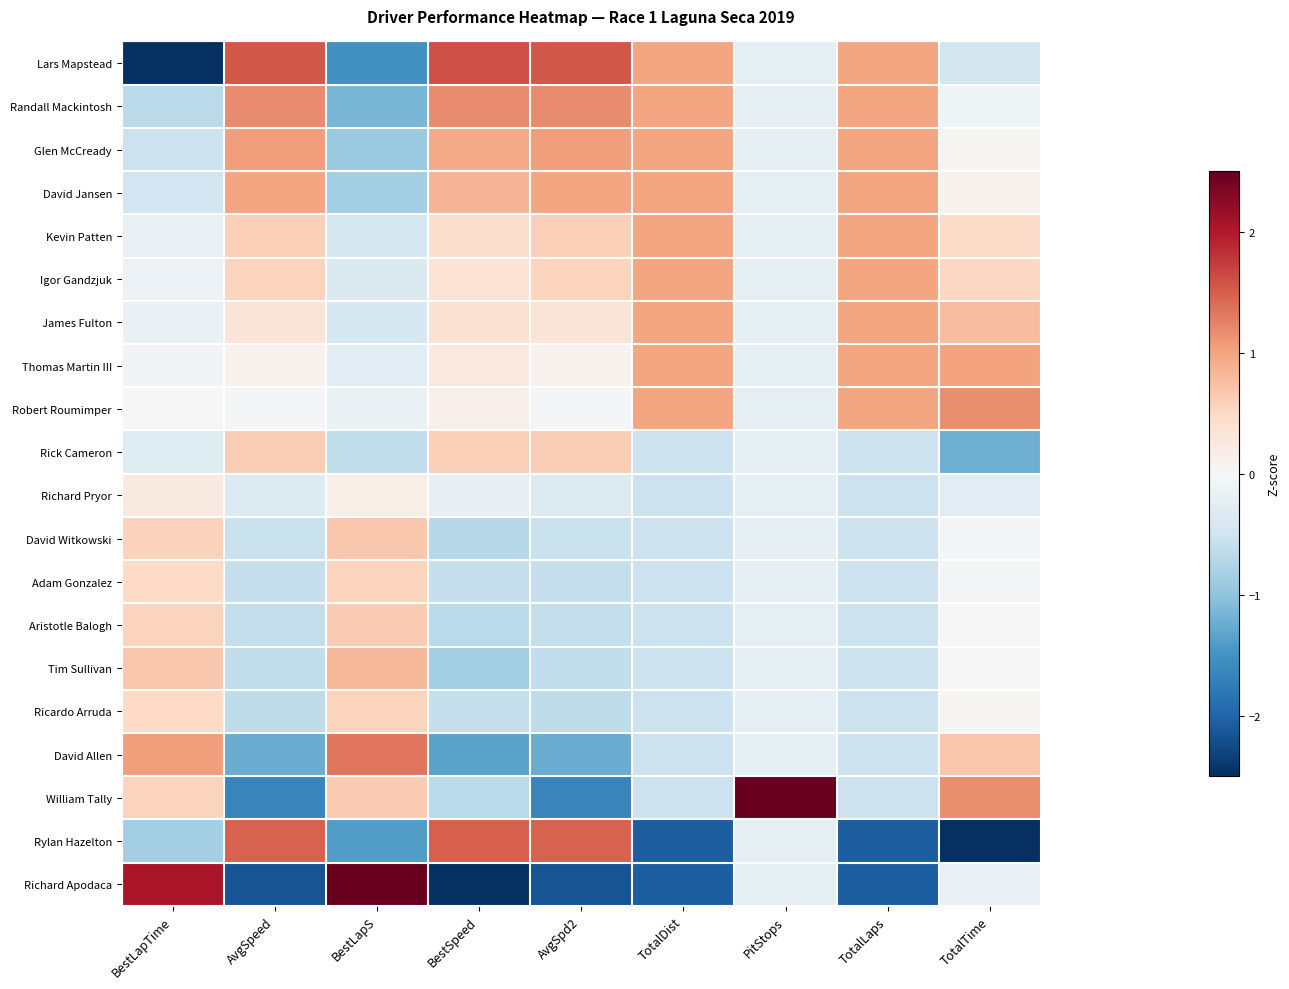

Reading right to left, list all the values displayed in this chart.

Lars Mapstead: TotalTime=-0.5	TotalLaps=1.0	PitStops=-0.2	TotalDist=1.0	AvgSpd2=1.6	BestSpeed=1.6	BestLapS=-1.5	AvgSpeed=1.6	BestLapTime=-3.3
Randall Mackintosh: TotalTime=-0.1	TotalLaps=1.0	PitStops=-0.2	TotalDist=1.0	AvgSpd2=1.2	BestSpeed=1.2	BestLapS=-1.1	AvgSpeed=1.2	BestLapTime=-0.7
Glen McCready: TotalTime=0.0	TotalLaps=1.0	PitStops=-0.2	TotalDist=1.0	AvgSpd2=1.0	BestSpeed=1.0	BestLapS=-0.9	AvgSpeed=1.0	BestLapTime=-0.5
David Jansen: TotalTime=0.1	TotalLaps=1.0	PitStops=-0.2	TotalDist=1.0	AvgSpd2=1.0	BestSpeed=0.9	BestLapS=-0.8	AvgSpeed=1.0	BestLapTime=-0.5
Kevin Patten: TotalTime=0.5	TotalLaps=1.0	PitStops=-0.2	TotalDist=1.0	AvgSpd2=0.6	BestSpeed=0.4	BestLapS=-0.4	AvgSpeed=0.6	BestLapTime=-0.2
Igor Gandzjuk: TotalTime=0.5	TotalLaps=1.0	PitStops=-0.2	TotalDist=1.0	AvgSpd2=0.6	BestSpeed=0.3	BestLapS=-0.4	AvgSpeed=0.6	BestLapTime=-0.1
James Fulton: TotalTime=0.8	TotalLaps=1.0	PitStops=-0.2	TotalDist=1.0	AvgSpd2=0.3	BestSpeed=0.4	BestLapS=-0.4	AvgSpeed=0.3	BestLapTime=-0.2
Thomas Martin III: TotalTime=1.0	TotalLaps=1.0	PitStops=-0.2	TotalDist=1.0	AvgSpd2=0.1	BestSpeed=0.2	BestLapS=-0.3	AvgSpeed=0.1	BestLapTime=-0.1
Robert Roumimper: TotalTime=1.2	TotalLaps=1.0	PitStops=-0.2	TotalDist=1.0	AvgSpd2=-0.0	BestSpeed=0.1	BestLapS=-0.2	AvgSpeed=-0.0	BestLapTime=-0.0
Rick Cameron: TotalTime=-1.2	TotalLaps=-0.5	PitStops=-0.2	TotalDist=-0.5	AvgSpd2=0.6	BestSpeed=0.6	BestLapS=-0.6	AvgSpeed=0.6	BestLapTime=-0.3
Richard Pryor: TotalTime=-0.3	TotalLaps=-0.5	PitStops=-0.2	TotalDist=-0.5	AvgSpd2=-0.3	BestSpeed=-0.2	BestLapS=0.2	AvgSpeed=-0.3	BestLapTime=0.2
David Witkowski: TotalTime=-0.1	TotalLaps=-0.5	PitStops=-0.2	TotalDist=-0.5	AvgSpd2=-0.6	BestSpeed=-0.7	BestLapS=0.7	AvgSpeed=-0.6	BestLapTime=0.6
Adam Gonzalez: TotalTime=-0.0	TotalLaps=-0.5	PitStops=-0.2	TotalDist=-0.5	AvgSpd2=-0.6	BestSpeed=-0.6	BestLapS=0.6	AvgSpeed=-0.6	BestLapTime=0.5
Aristotle Balogh: TotalTime=-0.0	TotalLaps=-0.5	PitStops=-0.2	TotalDist=-0.5	AvgSpd2=-0.6	BestSpeed=-0.7	BestLapS=0.6	AvgSpeed=-0.6	BestLapTime=0.6
Tim Sullivan: TotalTime=-0.0	TotalLaps=-0.5	PitStops=-0.2	TotalDist=-0.5	AvgSpd2=-0.6	BestSpeed=-0.8	BestLapS=0.8	AvgSpeed=-0.6	BestLapTime=0.7
Ricardo Arruda: TotalTime=0.0	TotalLaps=-0.5	PitStops=-0.2	TotalDist=-0.5	AvgSpd2=-0.6	BestSpeed=-0.6	BestLapS=0.6	AvgSpeed=-0.6	BestLapTime=0.5
David Allen: TotalTime=0.7	TotalLaps=-0.5	PitStops=-0.2	TotalDist=-0.5	AvgSpd2=-1.2	BestSpeed=-1.3	BestLapS=1.3	AvgSpeed=-1.2	BestLapTime=1.0
William Tally: TotalTime=1.2	TotalLaps=-0.5	PitStops=4.4	TotalDist=-0.5	AvgSpd2=-1.6	BestSpeed=-0.7	BestLapS=0.6	AvgSpeed=-1.6	BestLapTime=0.6
Rylan Hazelton: TotalTime=-3.6	TotalLaps=-2.1	PitStops=-0.2	TotalDist=-2.1	AvgSpd2=1.5	BestSpeed=1.5	BestLapS=-1.4	AvgSpeed=1.5	BestLapTime=-0.9
Richard Apodaca: TotalTime=-0.2	TotalLaps=-2.1	PitStops=-0.2	TotalDist=-2.1	AvgSpd2=-2.2	BestSpeed=-2.6	BestLapS=2.8	AvgSpeed=-2.2	BestLapTime=2.0